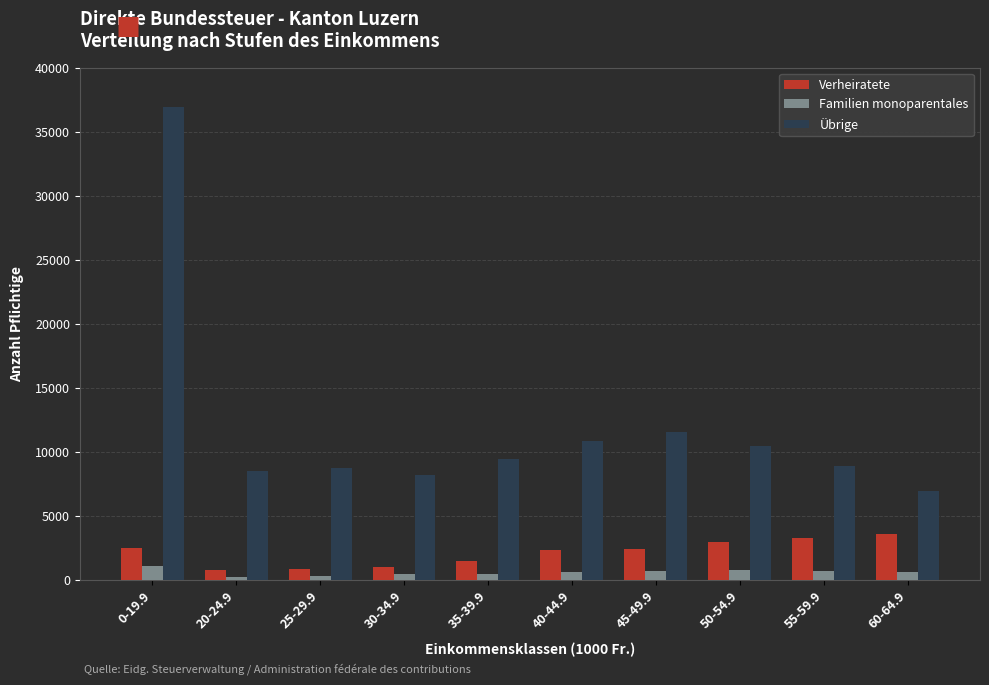

At which label does Übrige first exceed 9486?

0-19.9